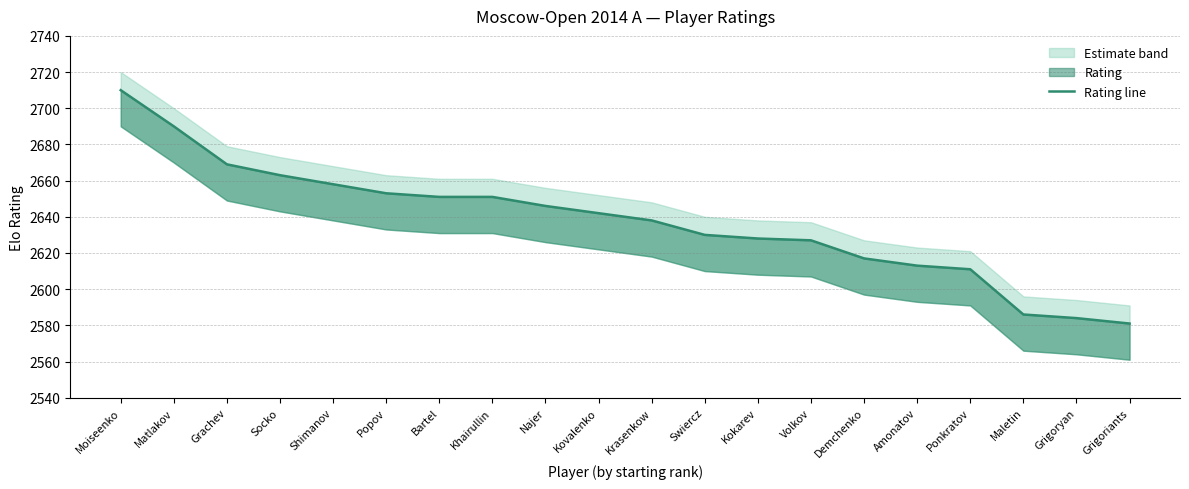

What is the average value?

2637